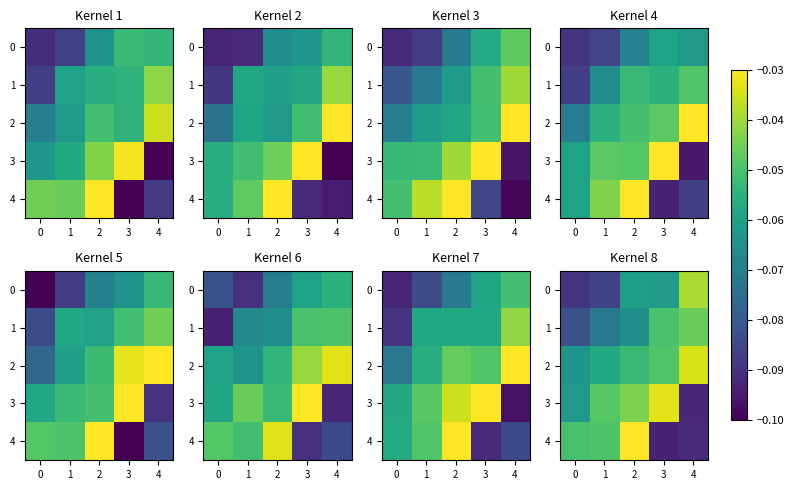

List the series in order of their peak value, highest first.

4, 3, 2, 0, 1